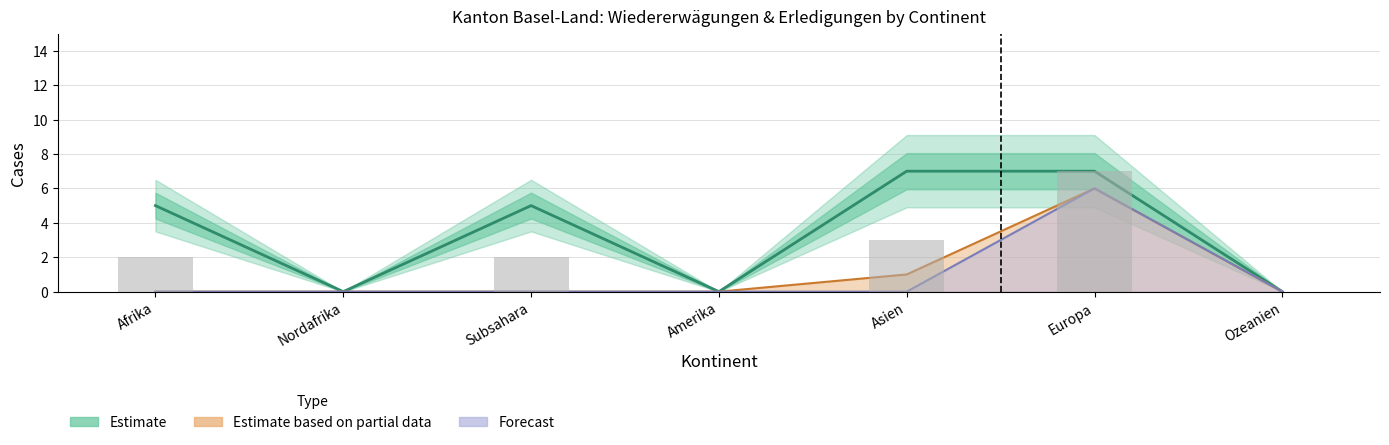

True or false: Forecast has a value of 0 at Subsahara.

True